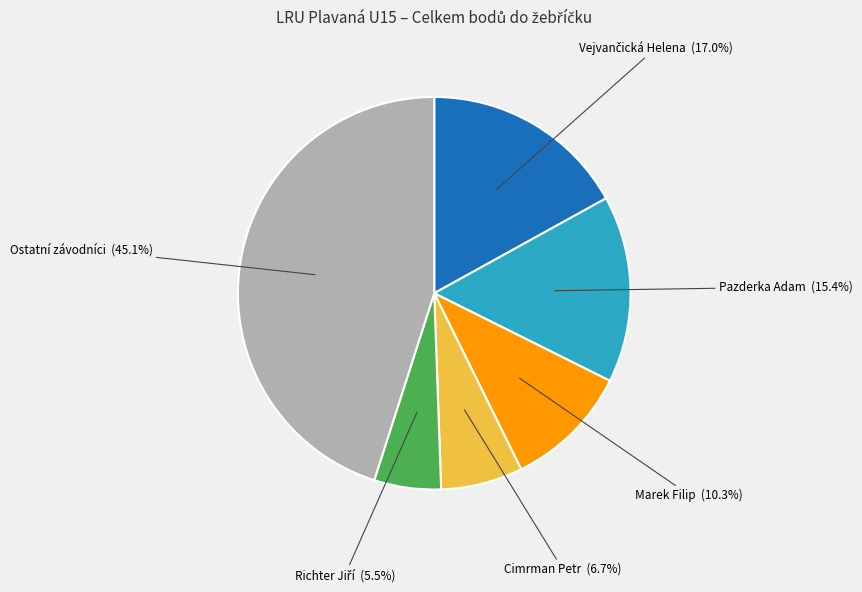

Is there a majority slice in this chart?

No